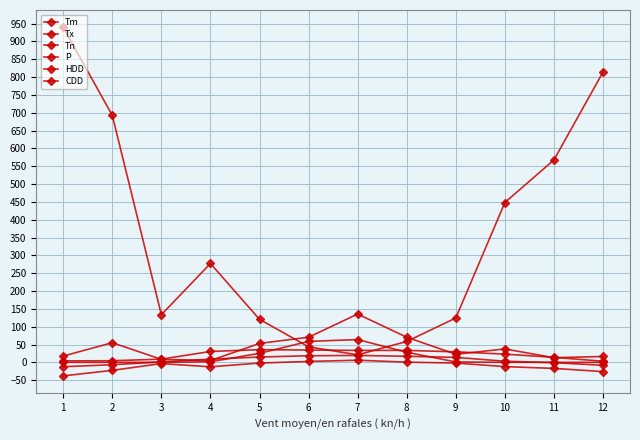

How many lines are shown in the chart?

6